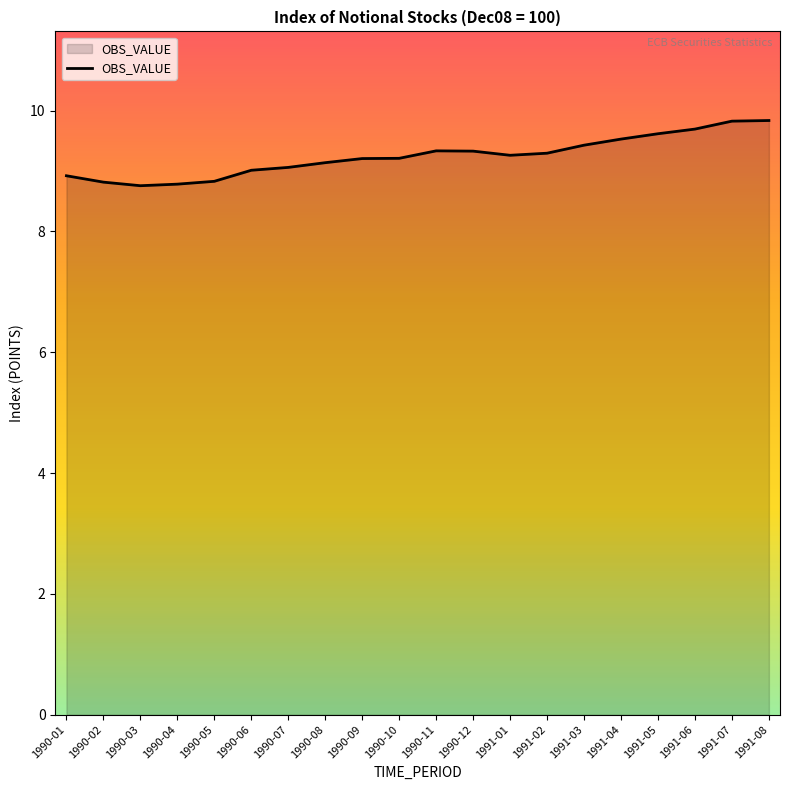

Between 1991-07 and 1990-11, which is larger?

1991-07